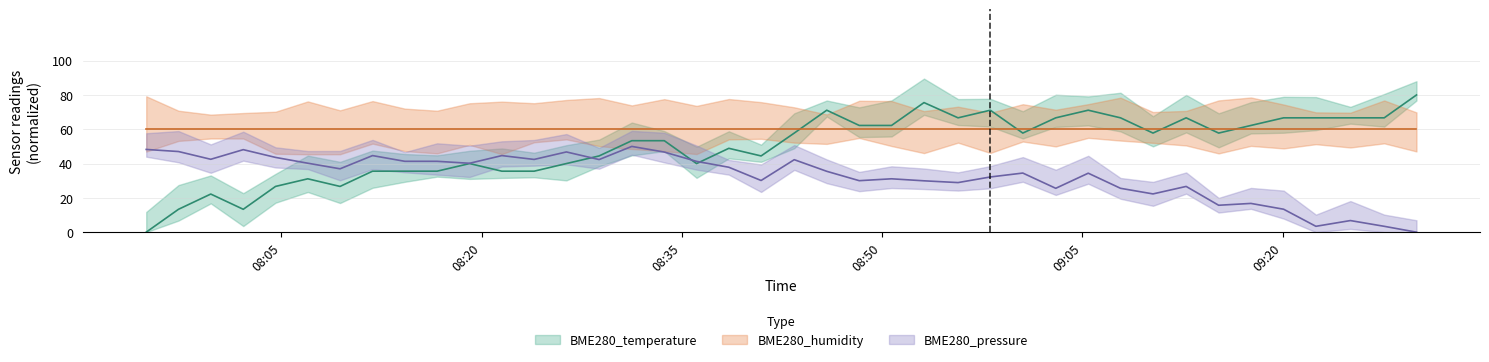

After their last crossing, which series has the higher values: BME280_pressure or BME280_temperature?

BME280_temperature